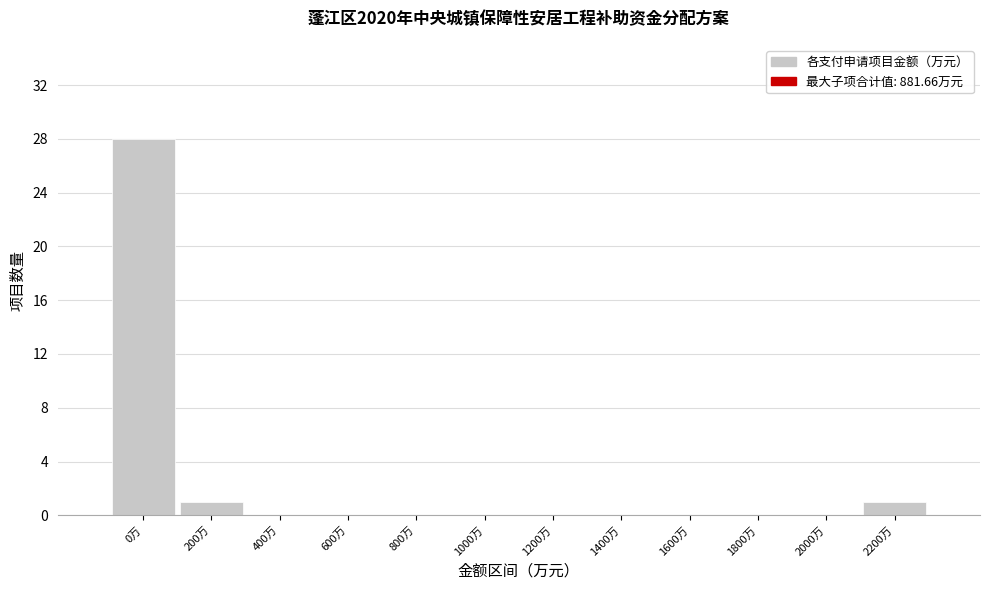

Reading left to right, extract all data points from this chart.

0万=28	200万=1	400万=0	600万=0	800万=0	1000万=0	1200万=0	1400万=0	1600万=0	1800万=0	2000万=0	2200万=1